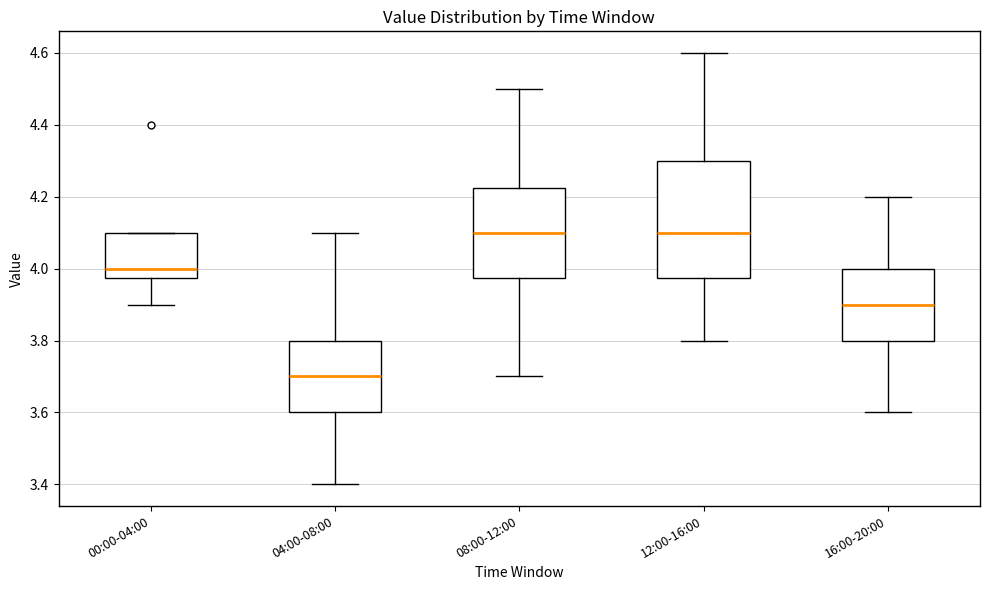

Comparing the boxes themselves (not the whiskers), which one is the tallest?

12:00-16:00